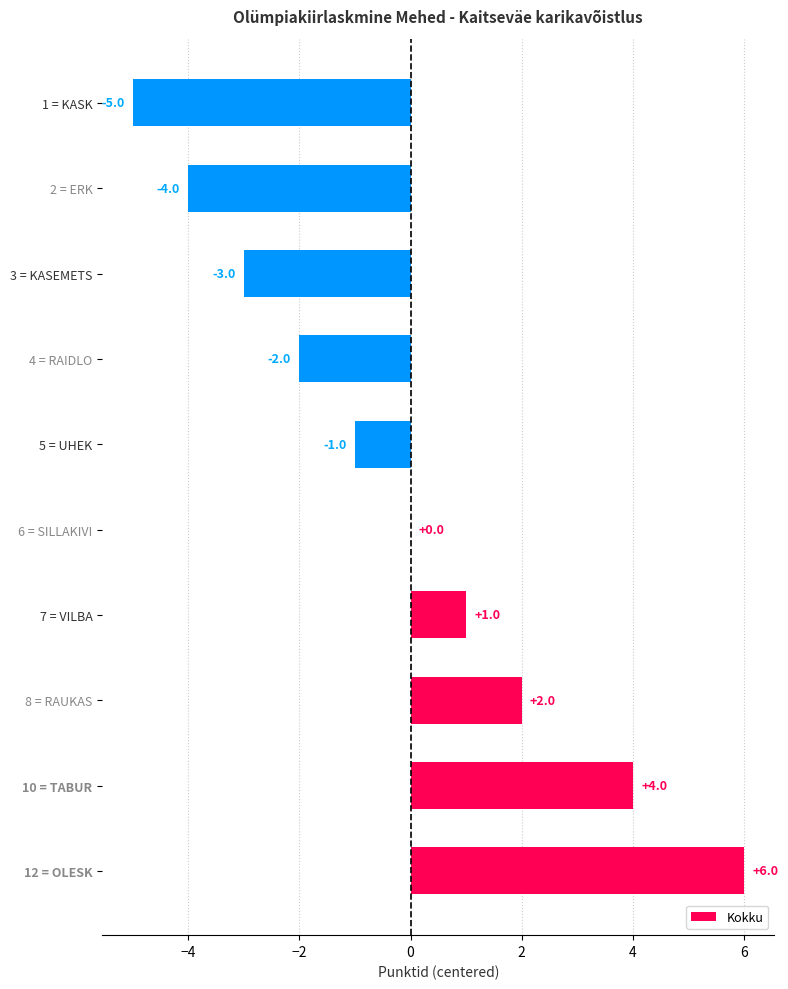

What is the greatest value displayed?

6